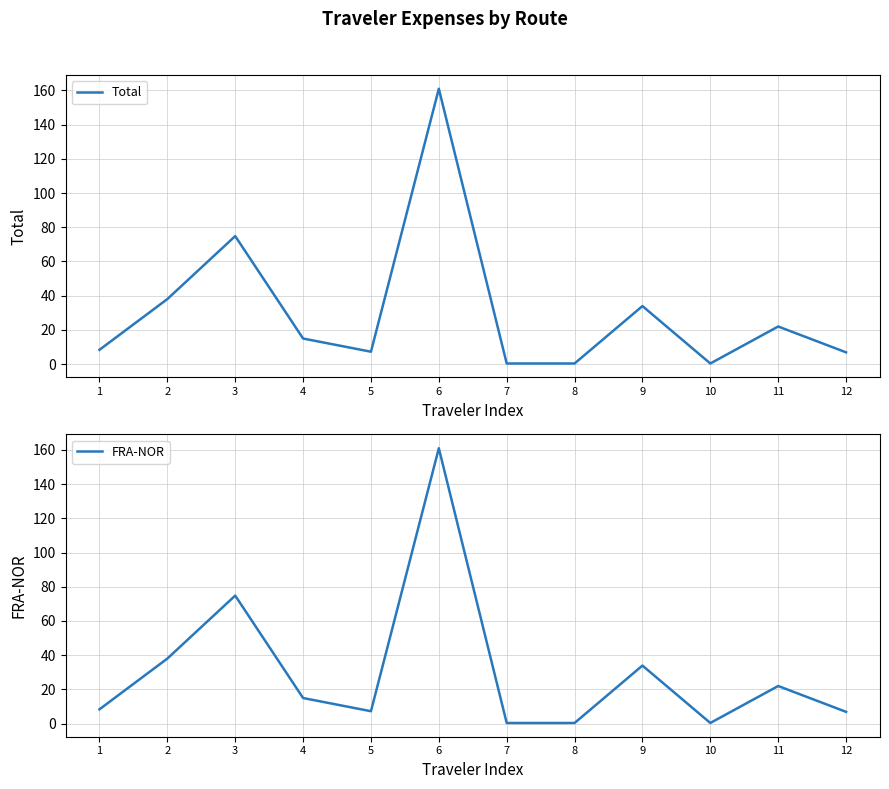

Which series has the largest range (max minus min)?

Total